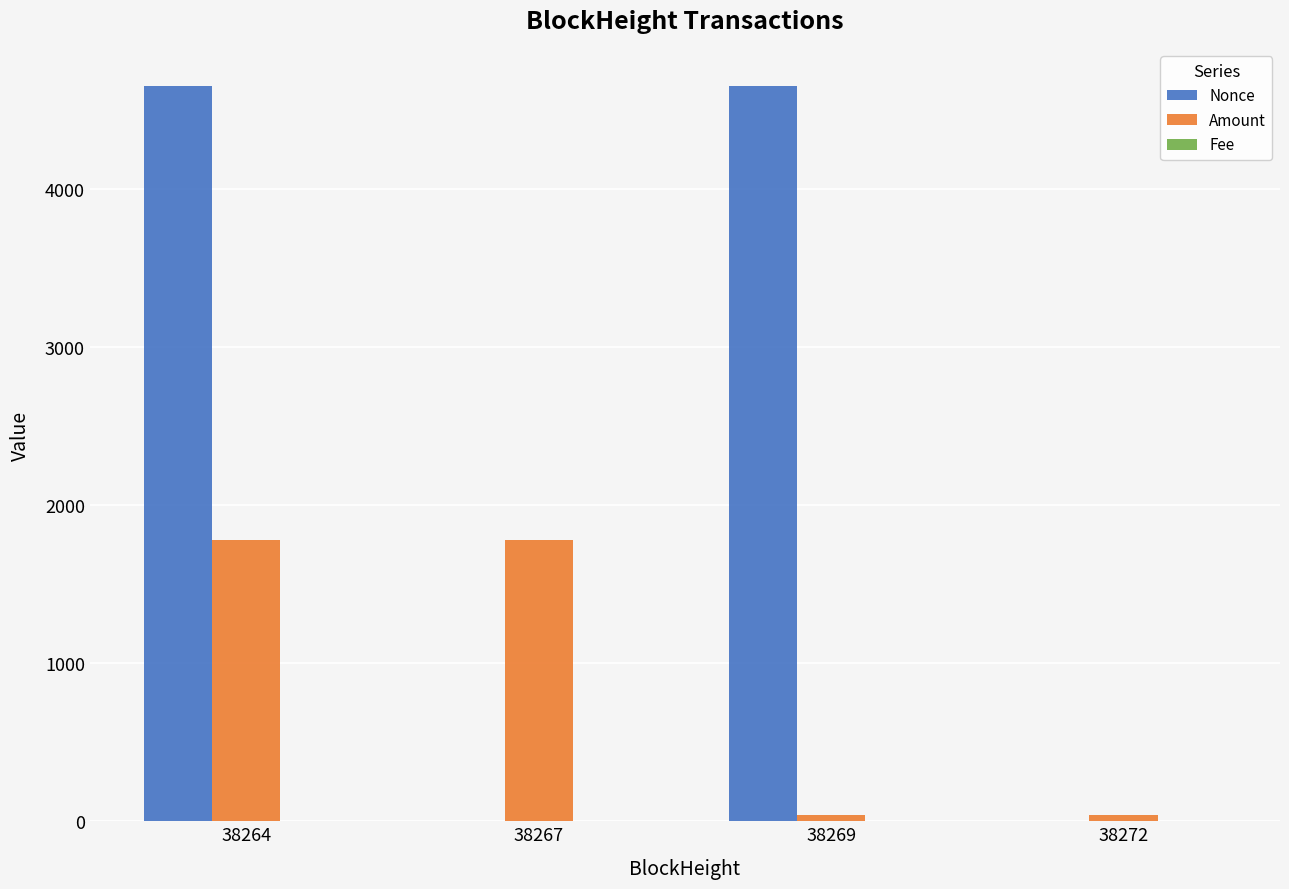

The value of Nonce at 38269 is 4656.0. True or false?

True